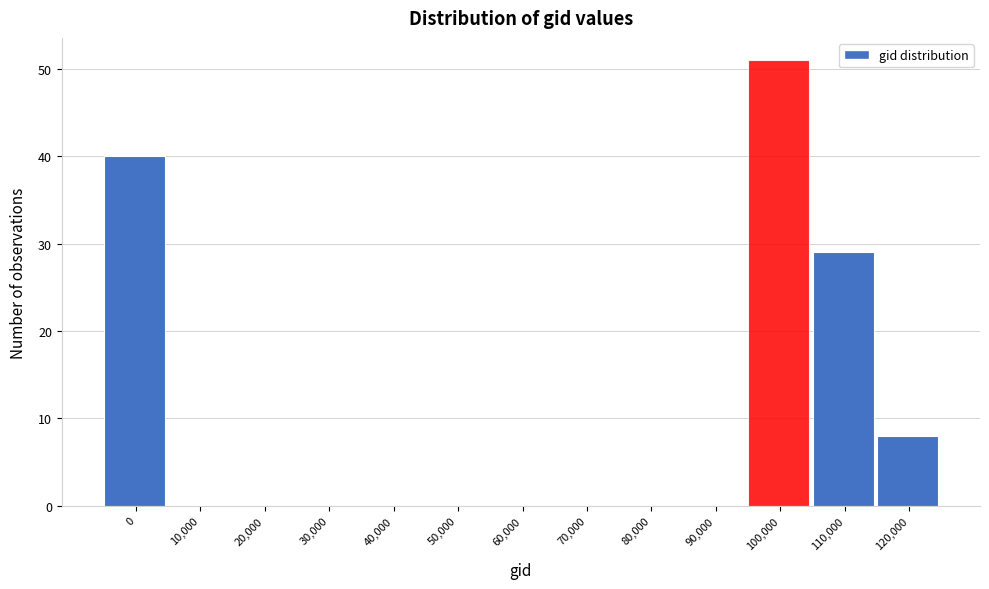

Reading left to right, extract all data points from this chart.

0=40	10,000=0	20,000=0	30,000=0	40,000=0	50,000=0	60,000=0	70,000=0	80,000=0	90,000=0	100,000=51	110,000=29	120,000=8